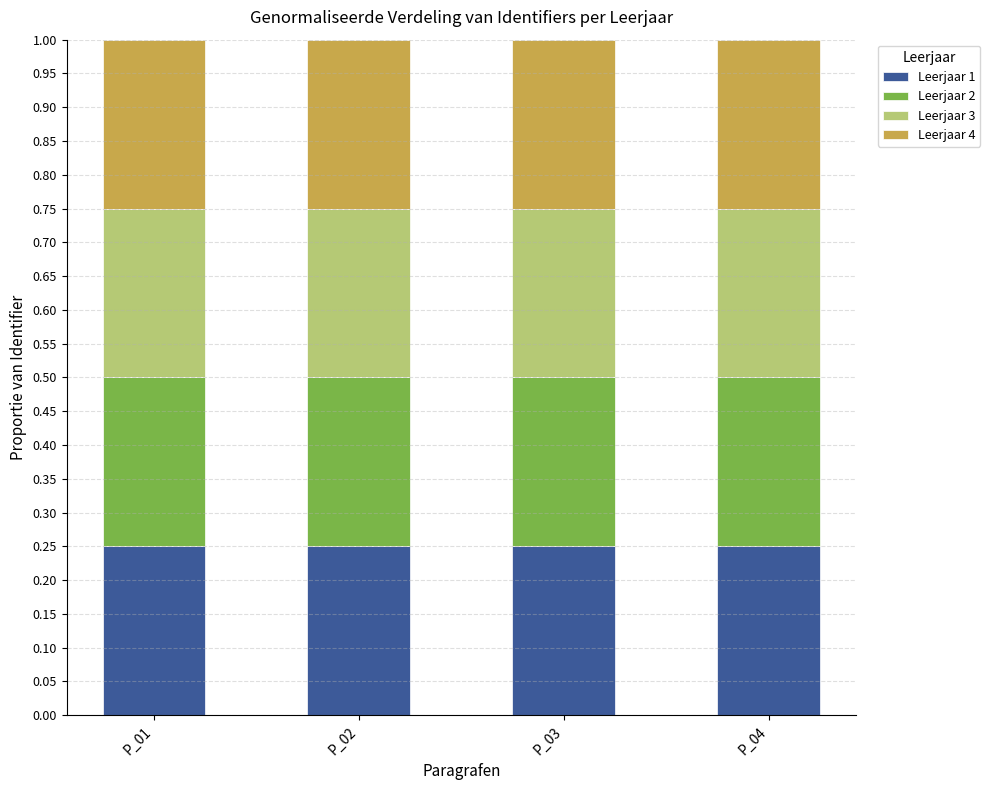

What is the total value across all series at P_01?

1.0